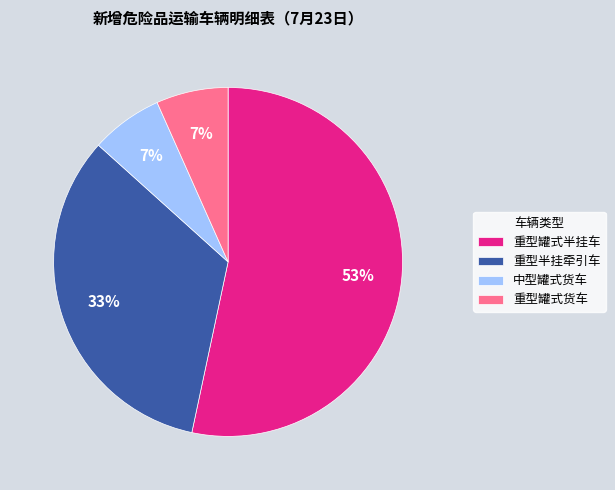

Which category has the biggest portion of the pie?

重型罐式半挂车